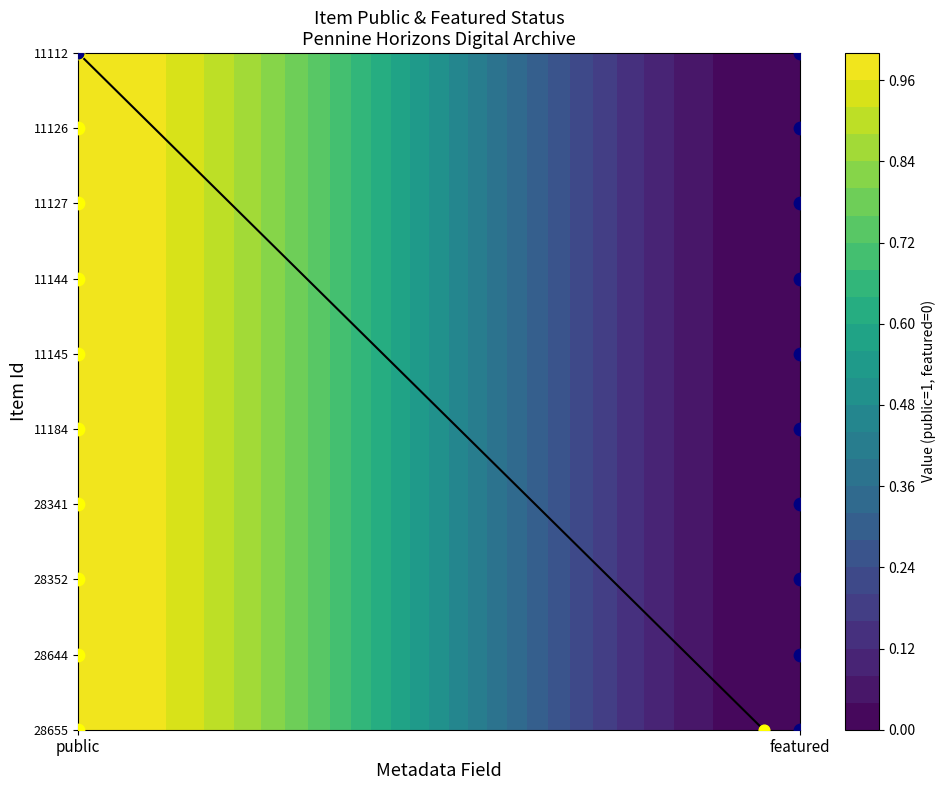

What is the sum of all values?

9